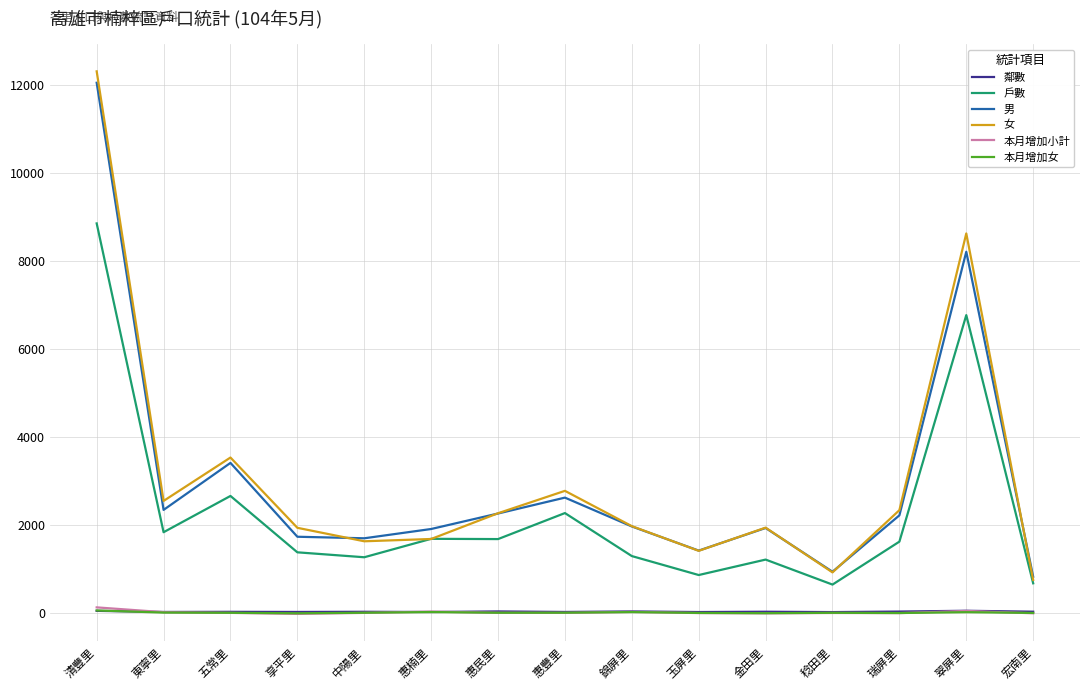

At which category is the sum across all series the highest?

清豐里